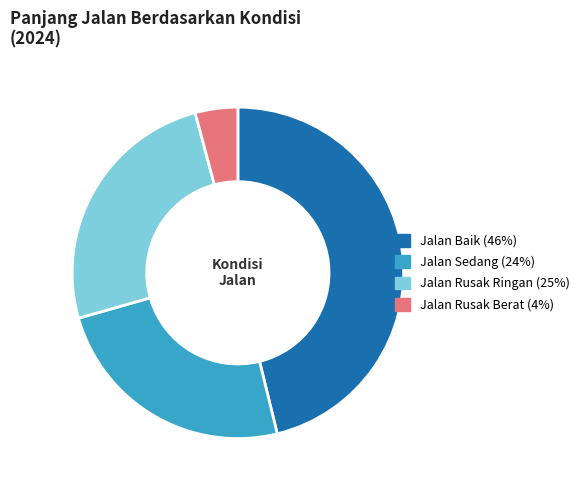

Which category has the smallest portion of the pie?

Jalan Rusak Berat